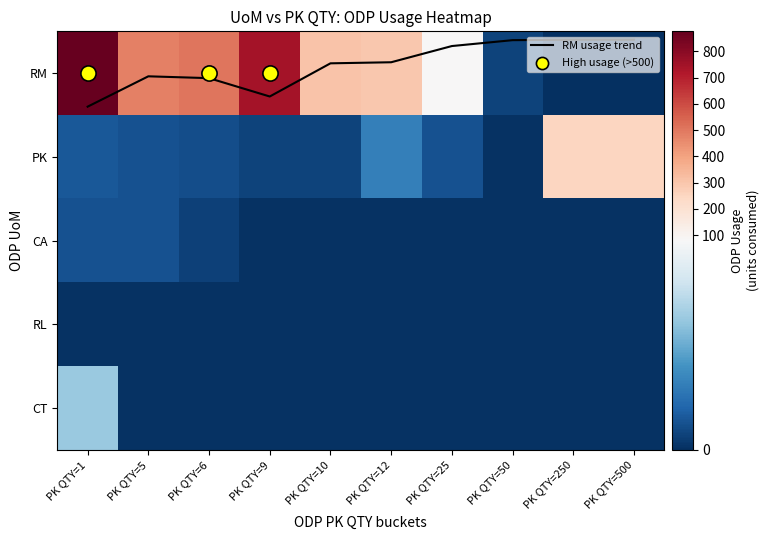

Which category has the highest value across all series?

PK QTY=1